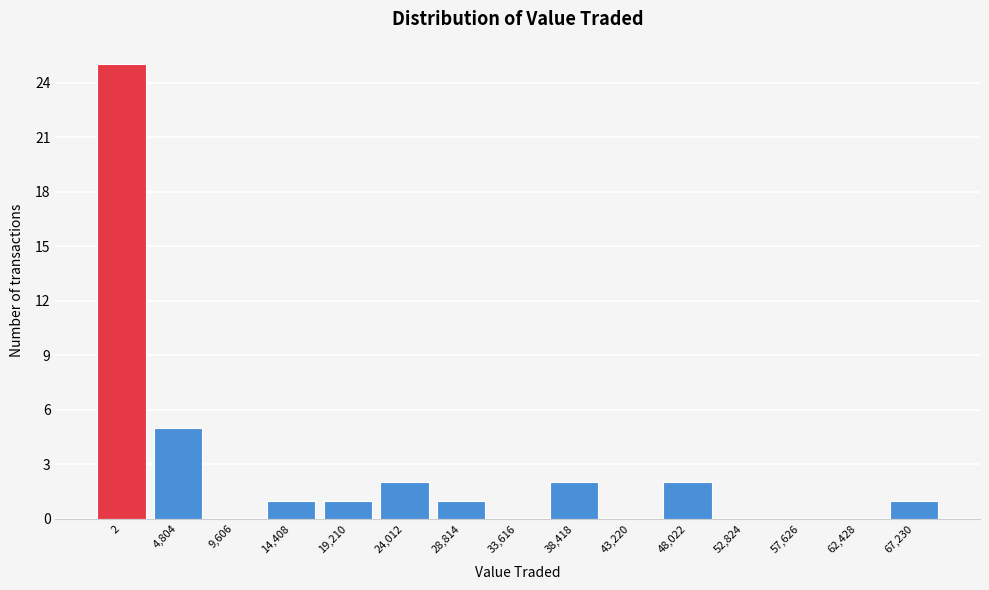

Reading left to right, transcribe all the data shown in this chart.

2=25	4,804=5	9,606=0	14,408=1	19,210=1	24,012=2	28,814=1	33,616=0	38,418=2	43,220=0	48,022=2	52,824=0	57,626=0	62,428=0	67,230=1